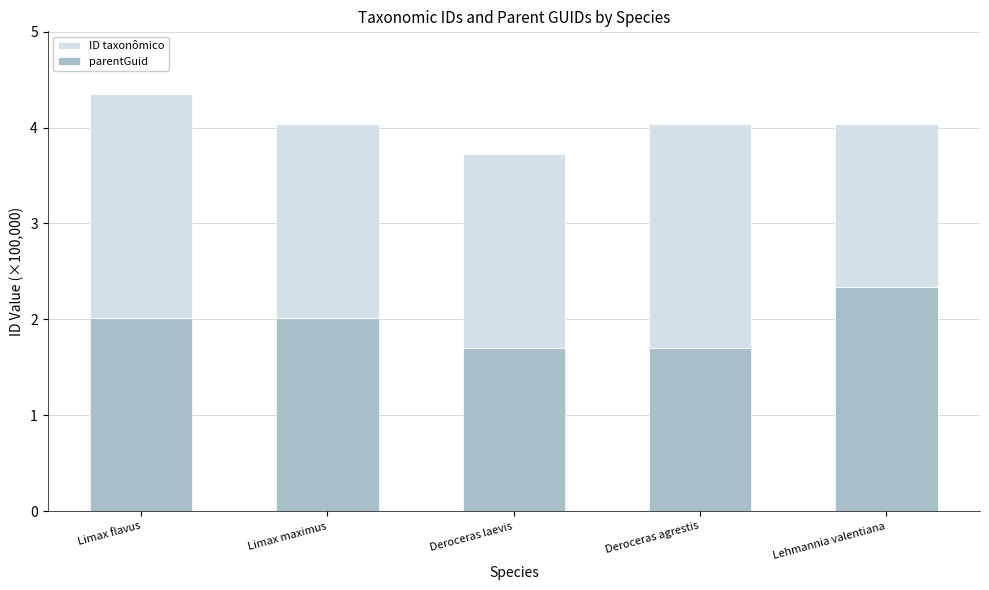

What is the sum of the parentGuid values at Limax flavus and Limax maximus?

4.0